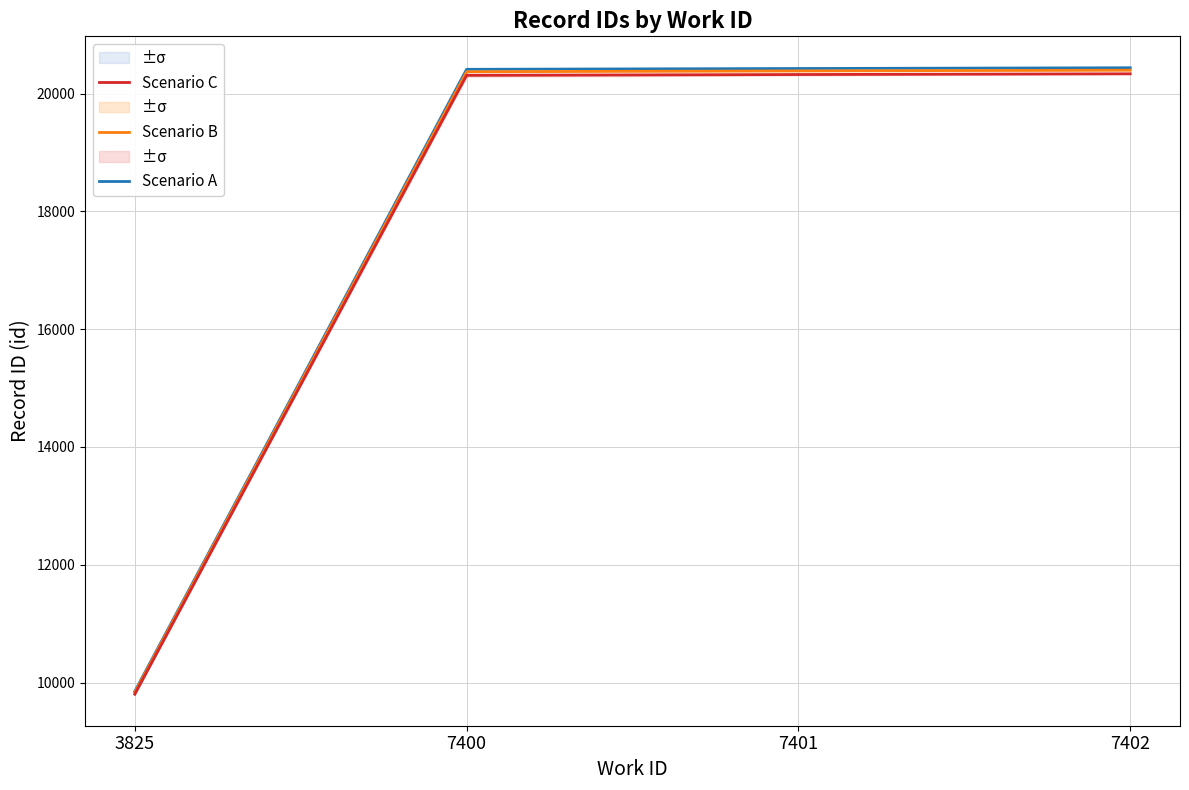

True or false: Scenario B has more than 2 points higher than both neighbors.

False